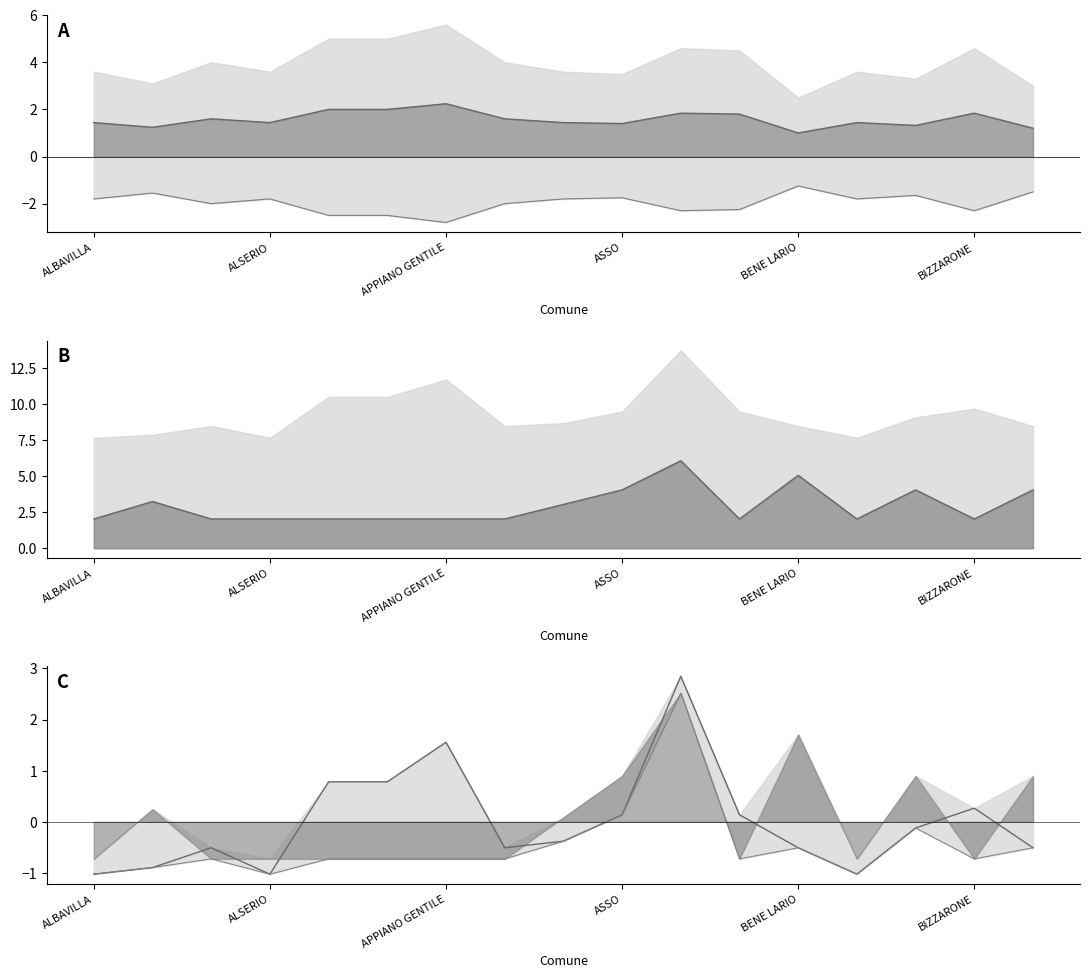

What is the maximum value shown in the chart?

6.1